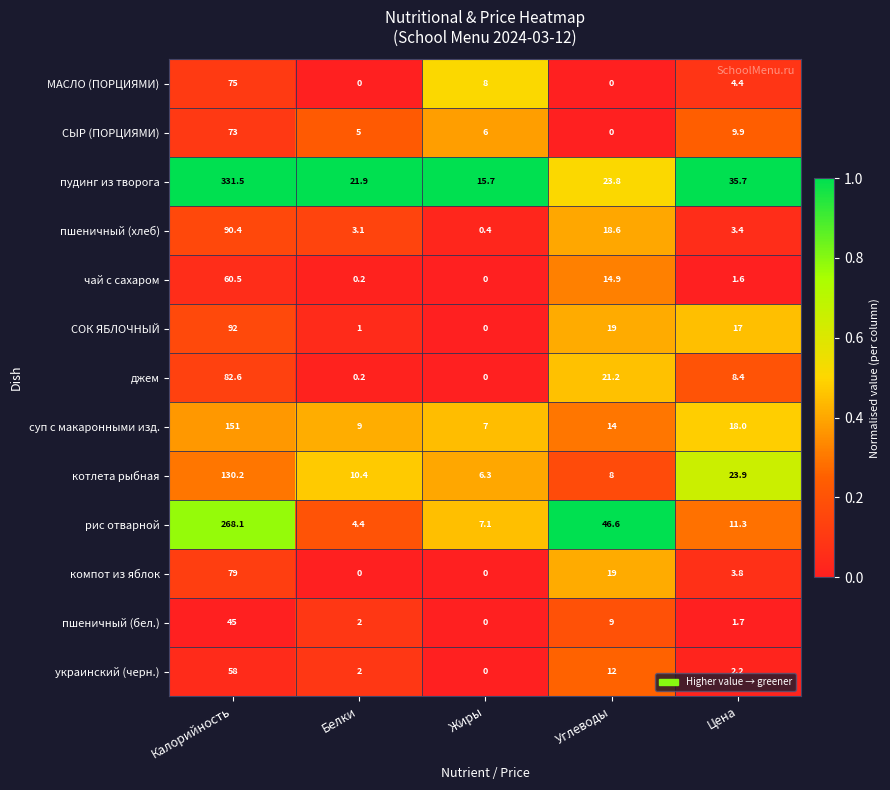

What is the total value across all series at Цена?

141.3